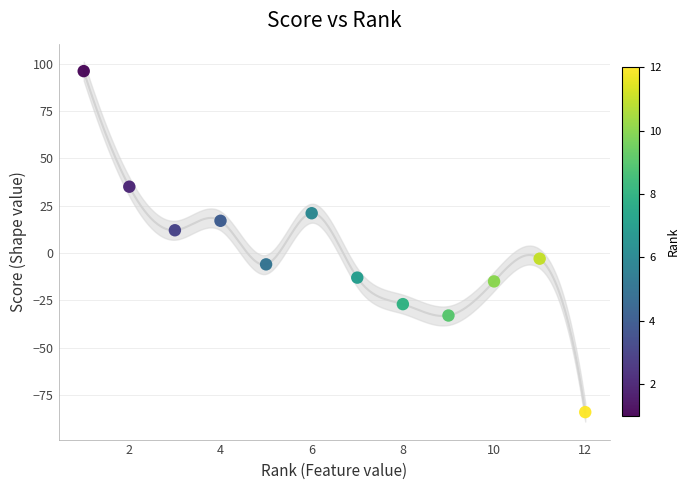

What Y value in the scatter plot is closest to 6?

12